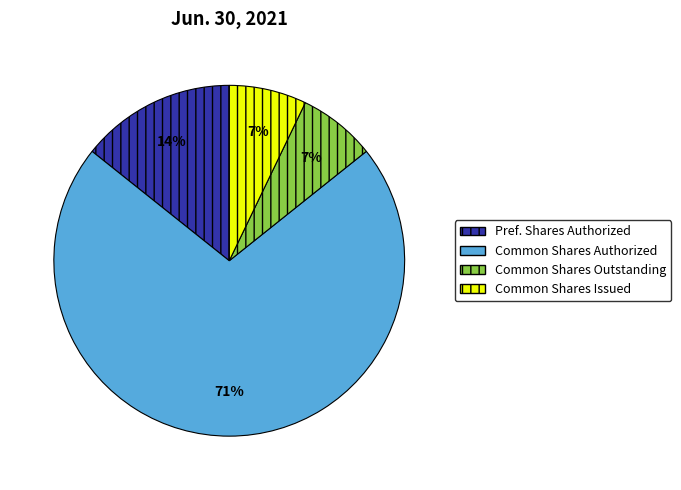

Is there any slice that represents more than half of the pie?

Yes